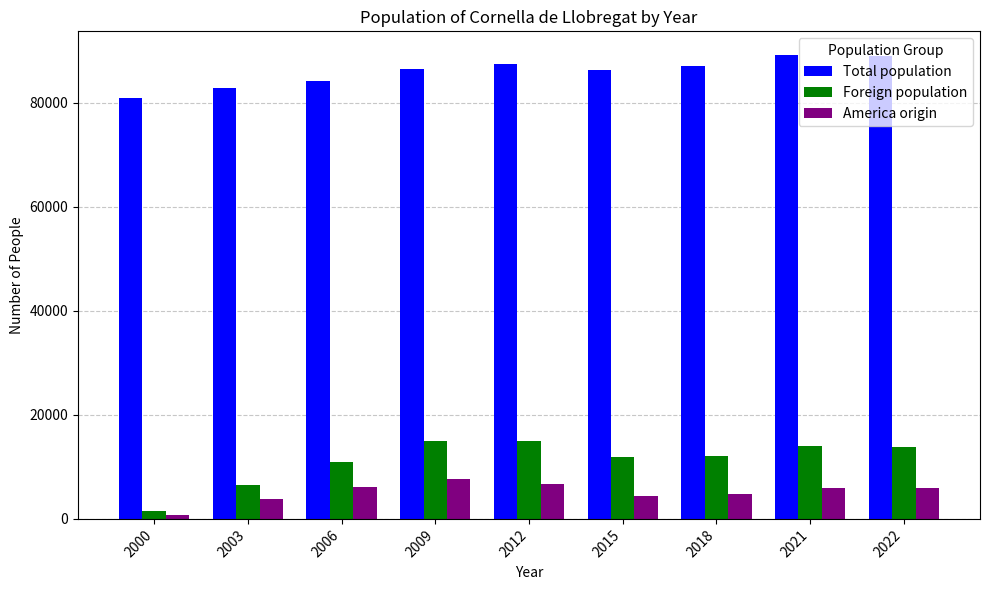

Count the number of categories in the chart.

9